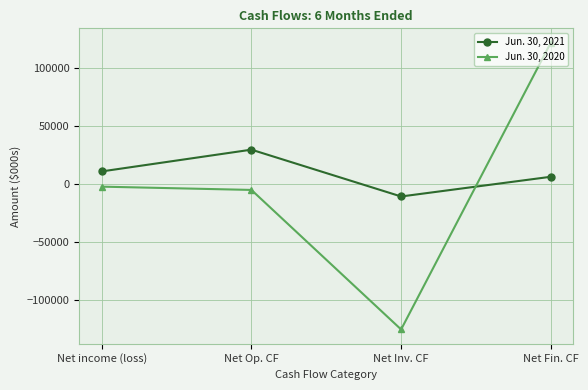

What is the smallest value displayed?

-125583